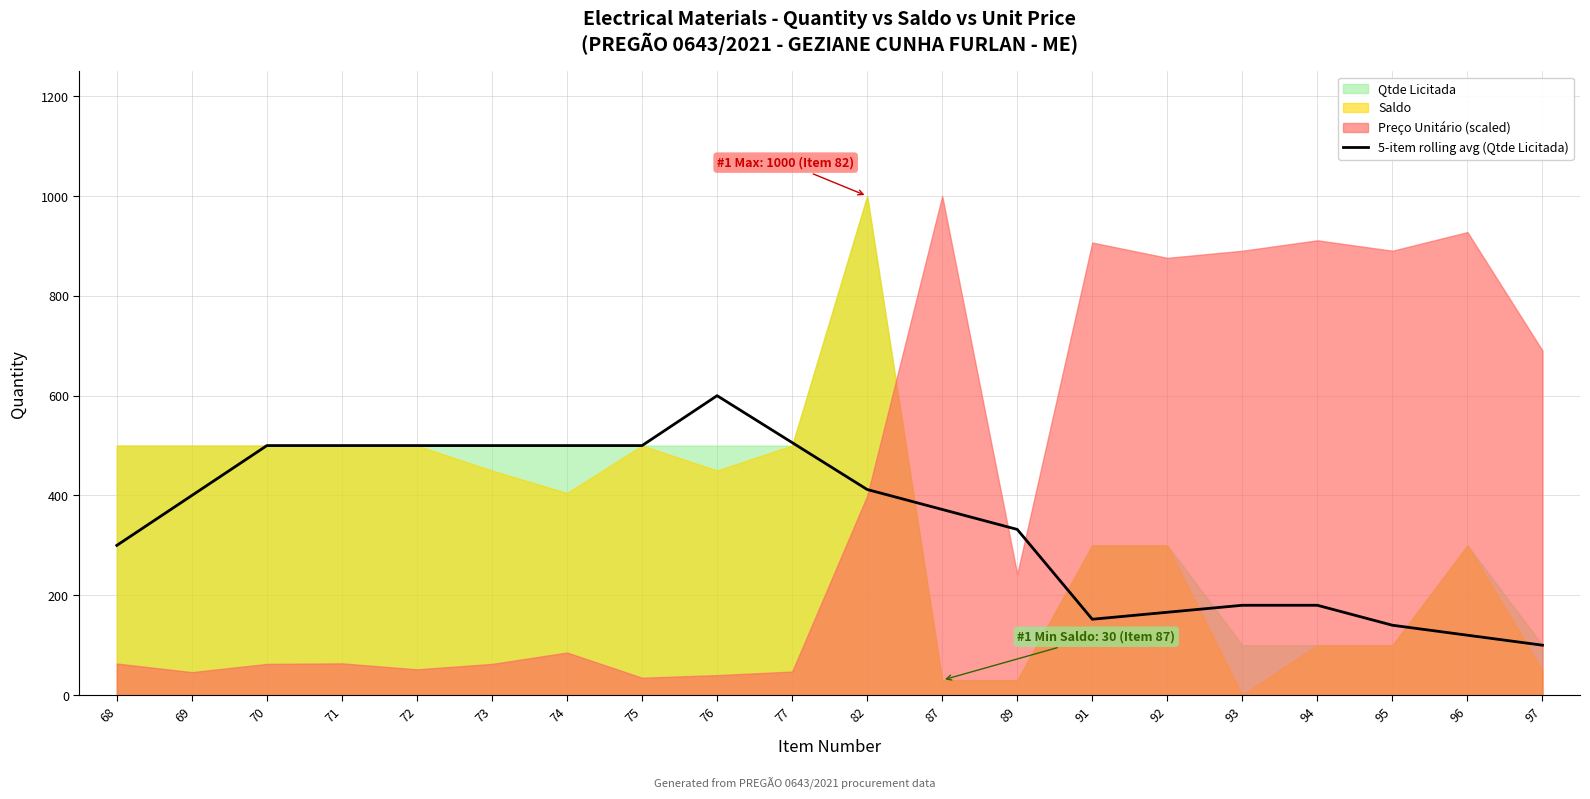

At which category does the data reach its first local peak?

76